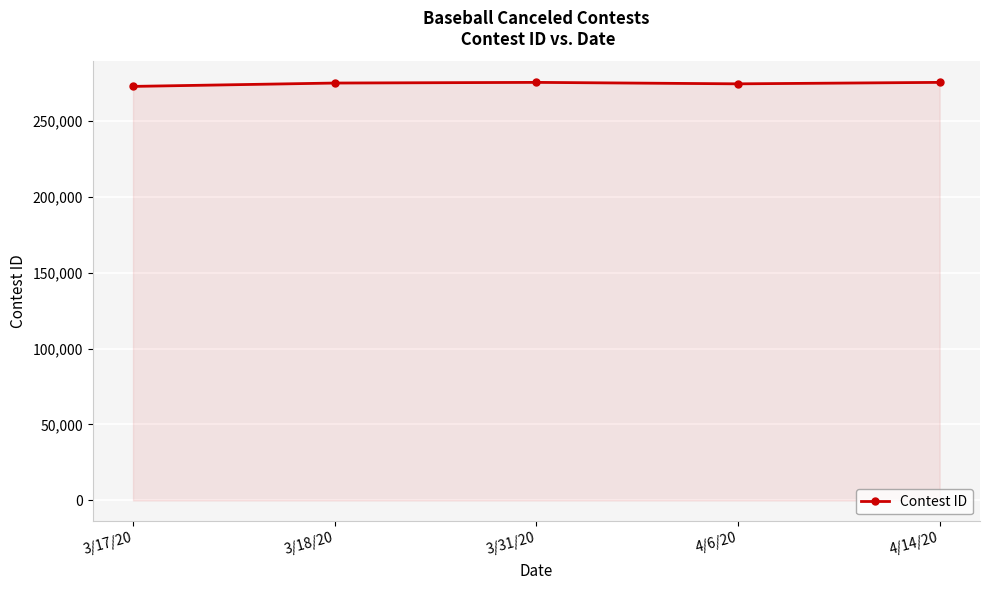

What is the approximate value at 3/17/20, to the nearest 10?

272540